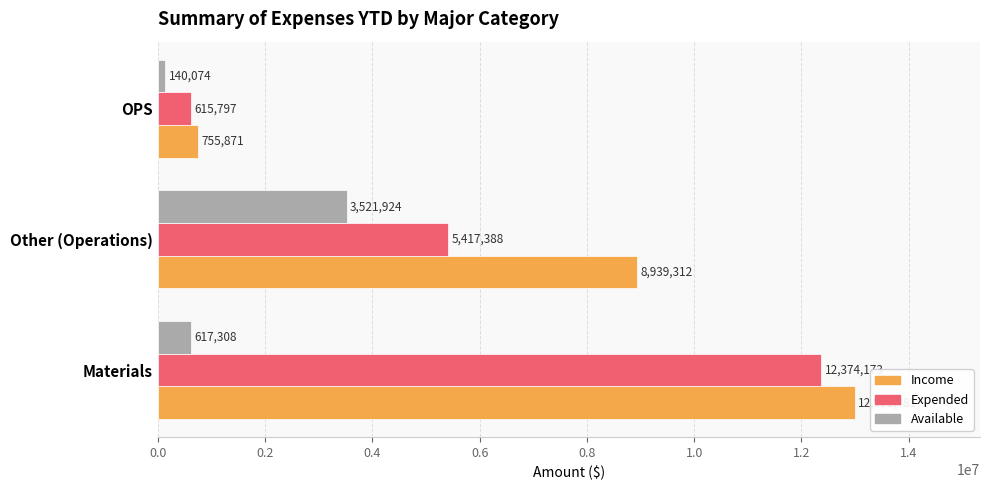

At which label does Available reach its minimum?

OPS